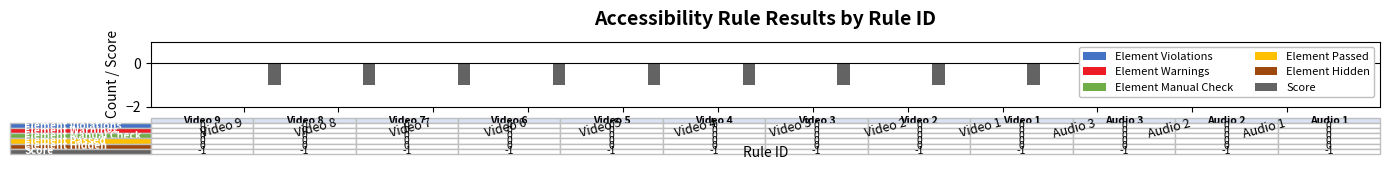

Which series has the widest spread of values?

Element Violations